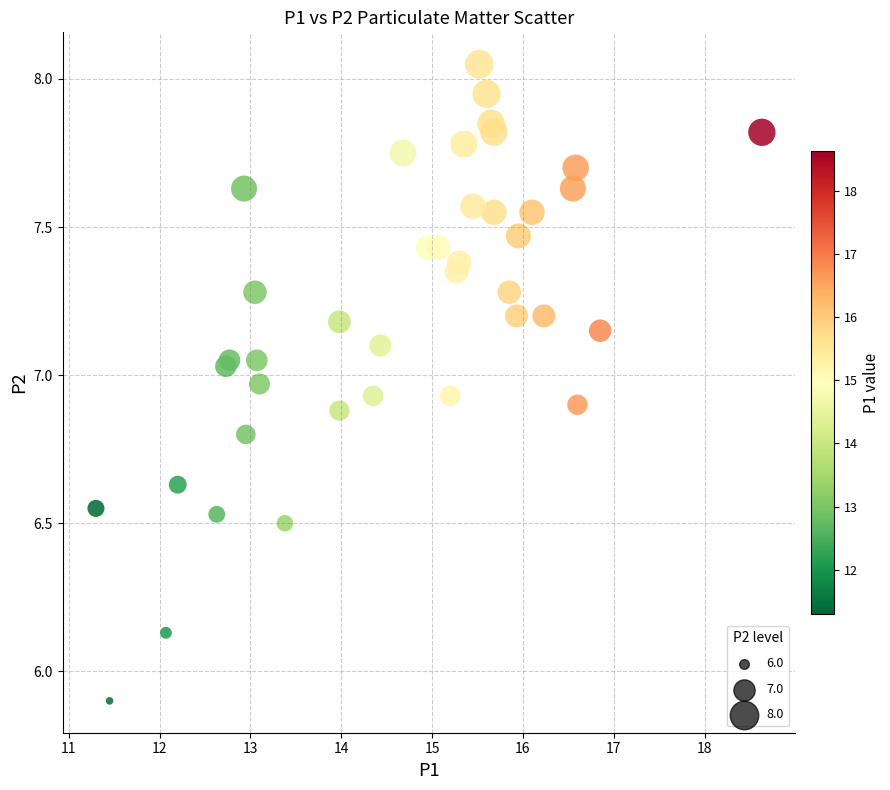

What Y value in the scatter plot is closest to 6?

5.9